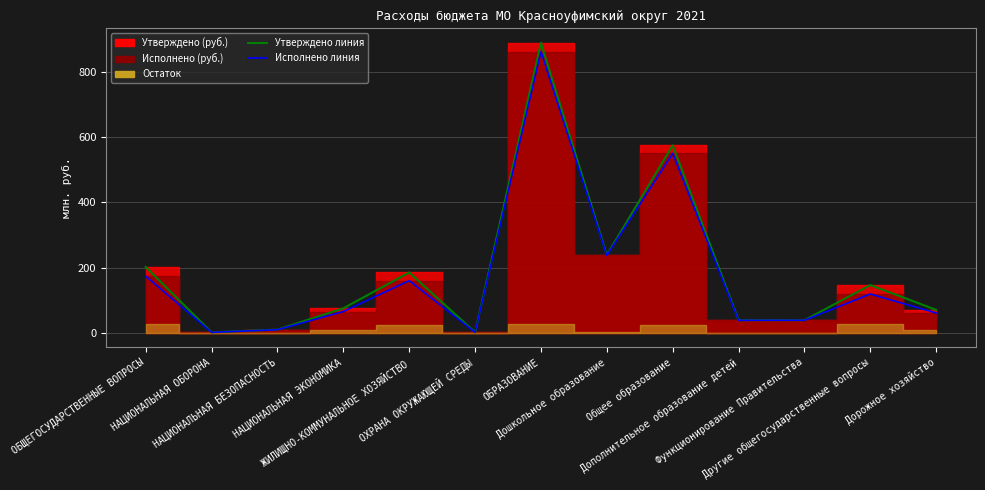

Rank the categories by Утверждено линия value from highest to lowest.

ОБРАЗОВАНИЕ, Общее образование, Дошкольное образование, ОБЩЕГОСУДАРСТВЕННЫЕ ВОПРОСЫ, ЖИЛИЩНО-КОММУНАЛЬНОЕ ХОЗЯЙСТВО, Другие общегосударственные вопросы, НАЦИОНАЛЬНАЯ ЭКОНОМИКА, Дорожное хозяйство, Дополнительное образование детей, Функционирование Правительства, НАЦИОНАЛЬНАЯ БЕЗОПАСНОСТЬ, ОХРАНА ОКРУЖАЮЩЕЙ СРЕДЫ, НАЦИОНАЛЬНАЯ ОБОРОНА